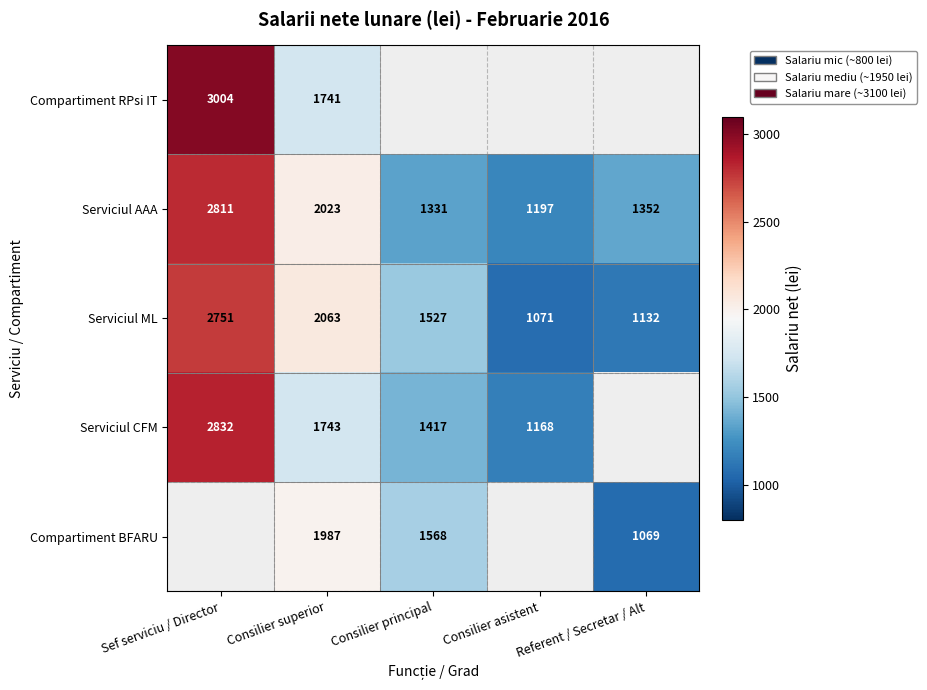

At which label does Serviciul ML reach its minimum?

Consilier asistent